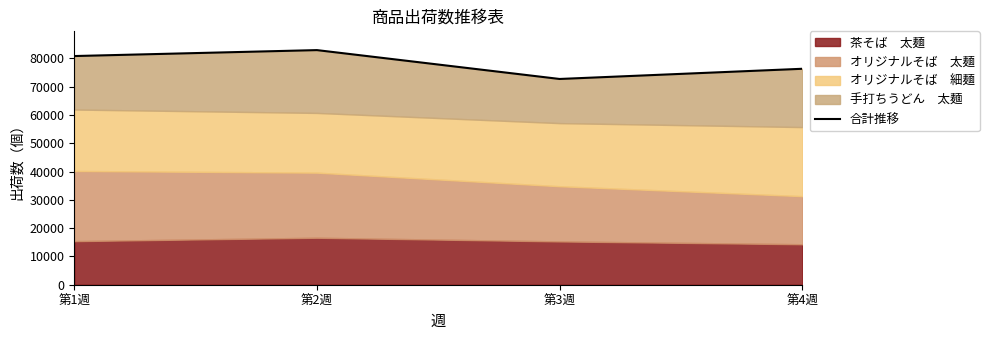

Rank the categories by value from highest to lowest.

第2週, 第1週, 第4週, 第3週